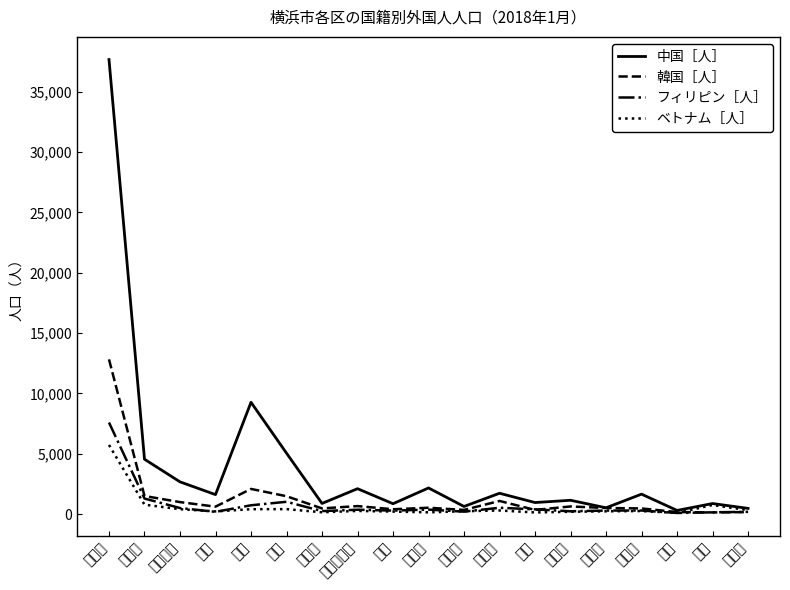

At which category does ベトナム［人］ reach its first local valley?

西区